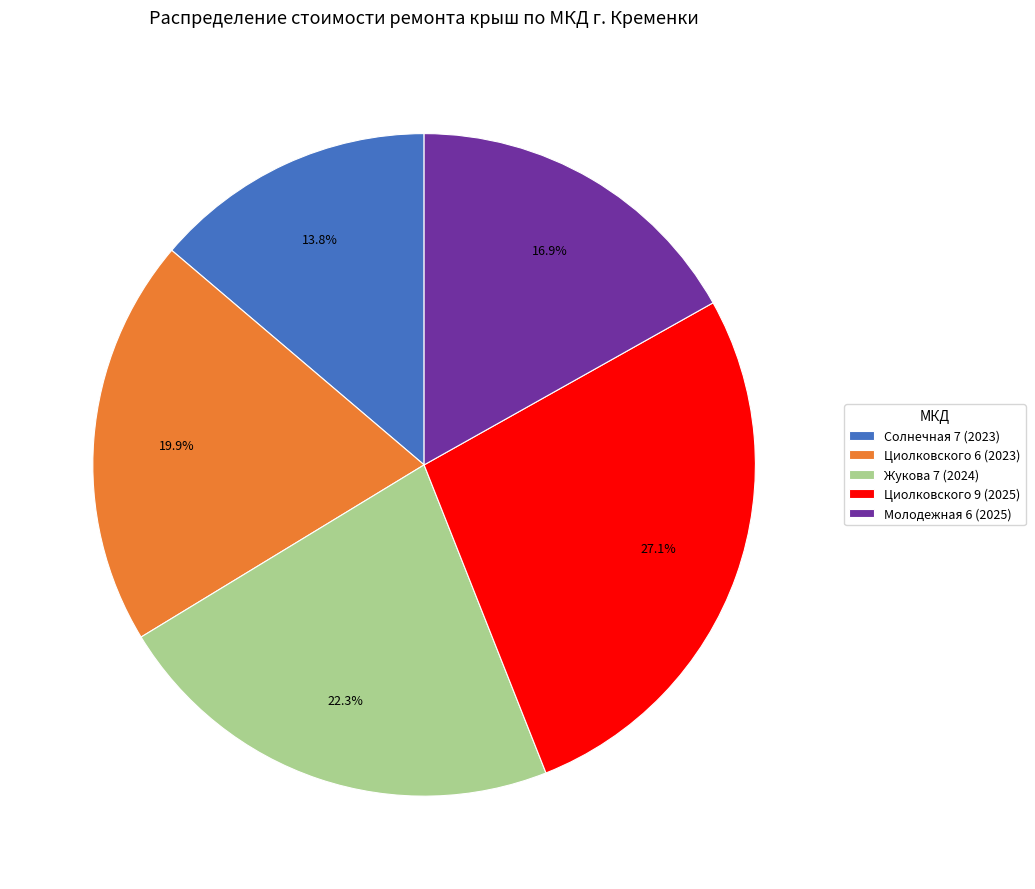

Does any single category account for the majority?

No